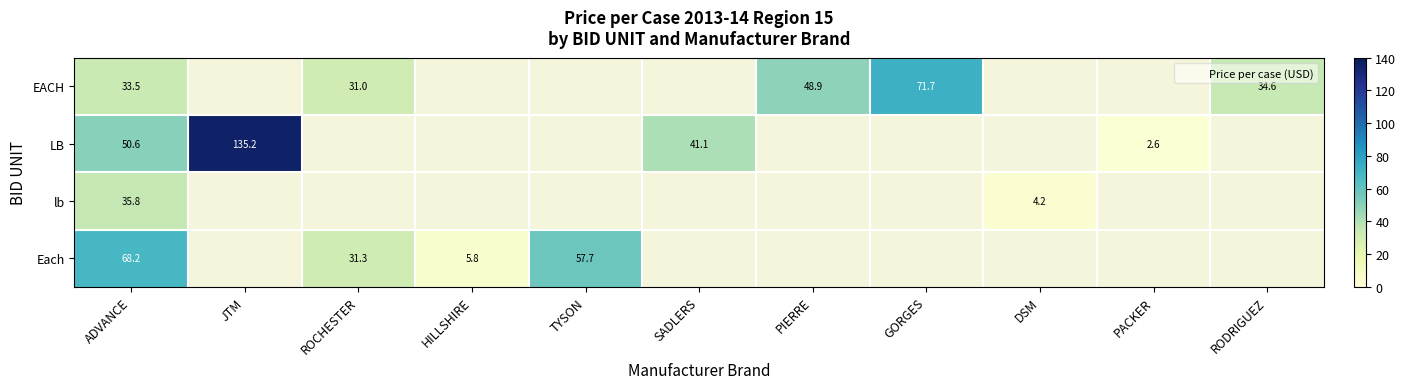

At which category is the sum across all series the highest?

ADVANCE